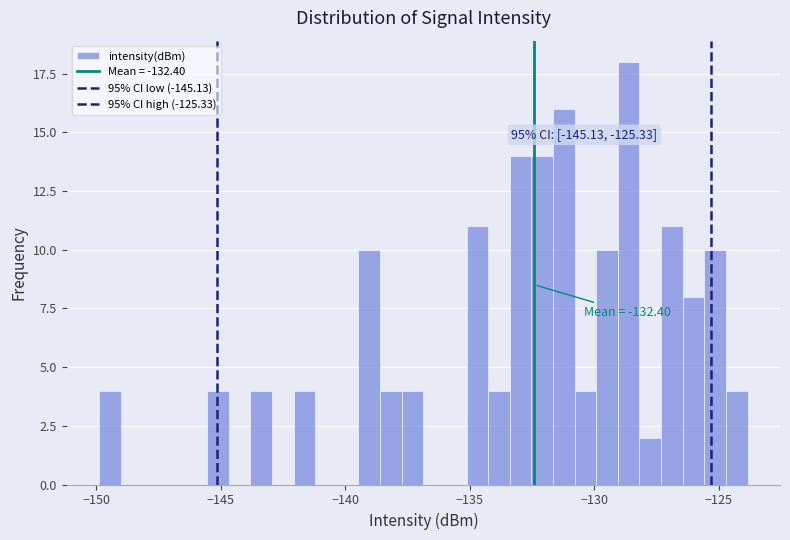

Around what value on the x-axis is the tallest bar? Give the approximate position of its centre, as read against the axis.

-128.5